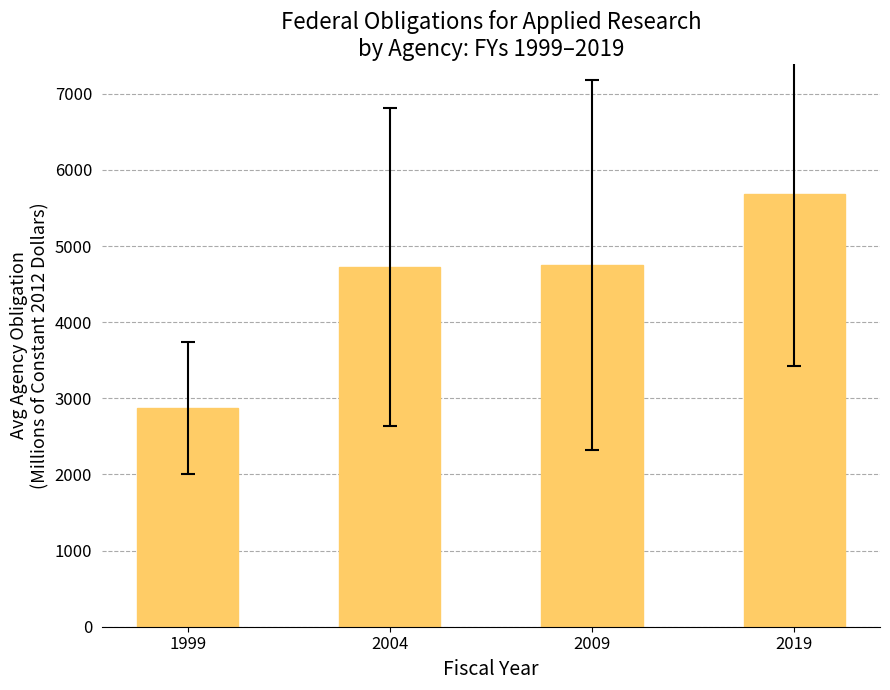

What is the difference between the values at 2019 and 2004?

964.3